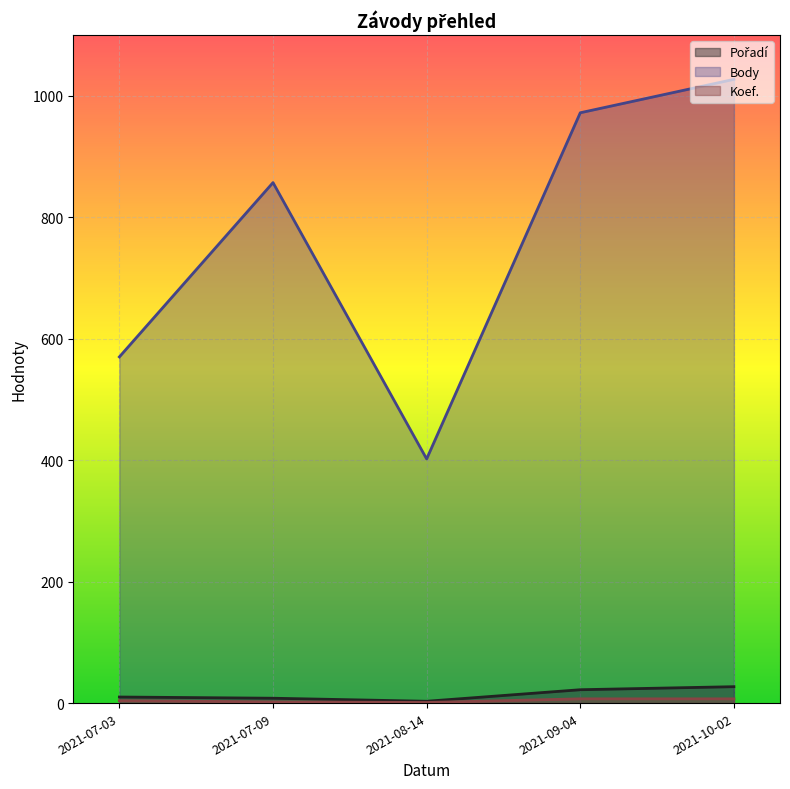

Which series has the widest spread of values?

Body